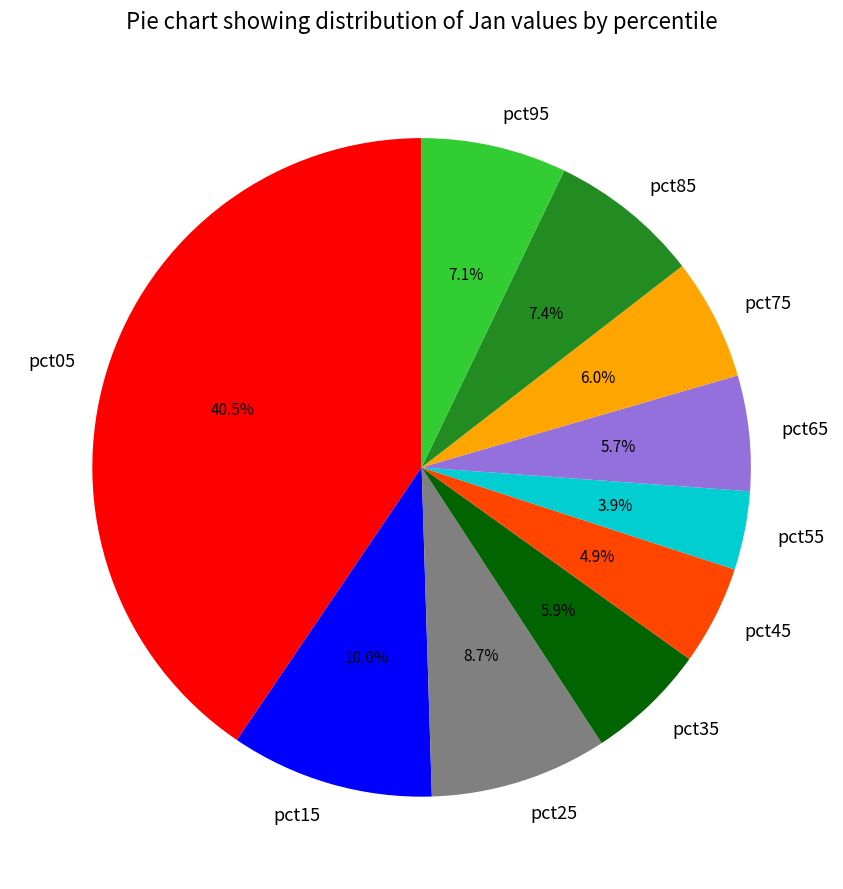

Which slice is the largest?

pct05